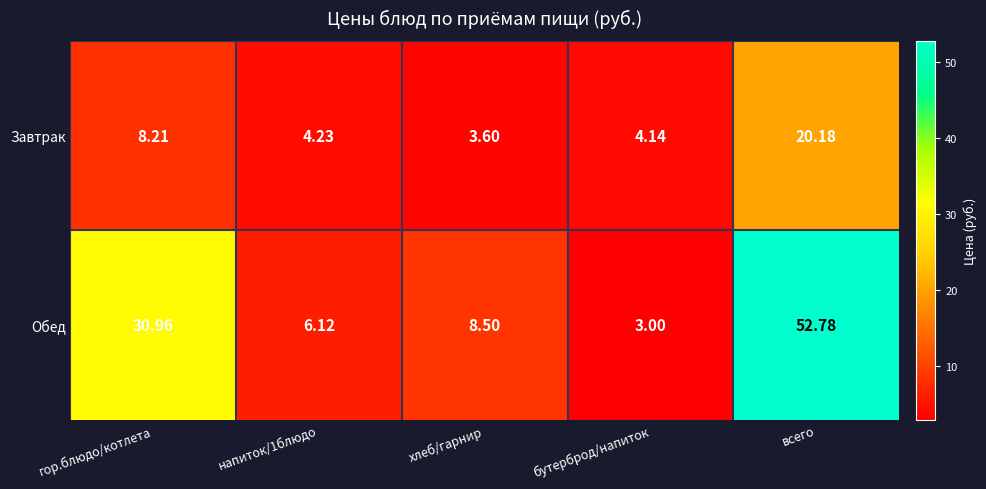

Rank the series by their maximum value, from lowest to highest.

Завтрак, Обед